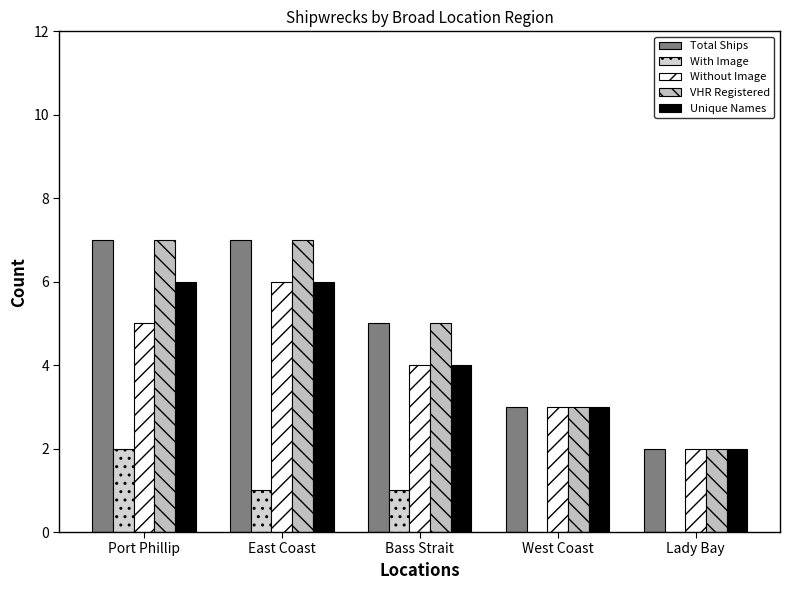

The value of VHR Registered at Port Phillip is 7. True or false?

True